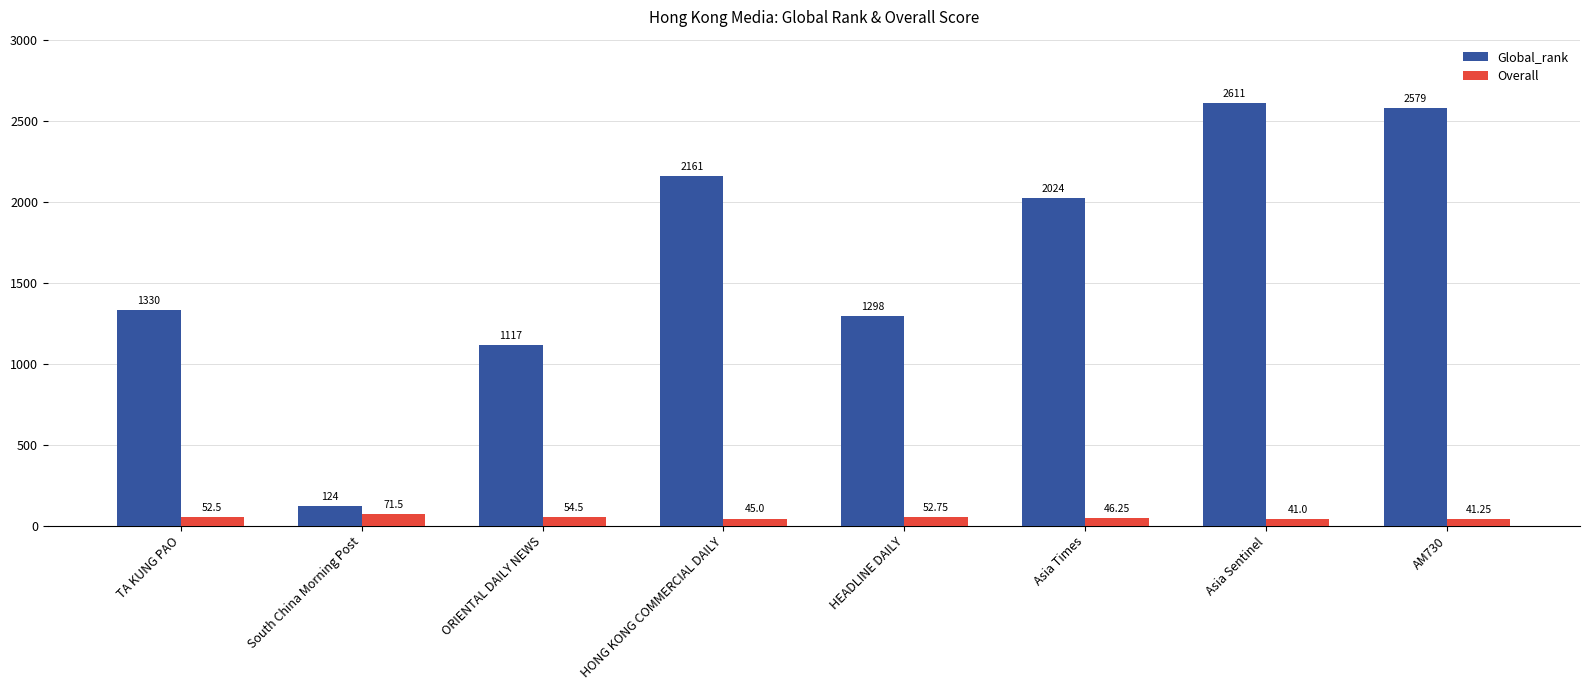

Where is Global_rank nearest to the value 1367?

TA KUNG PAO